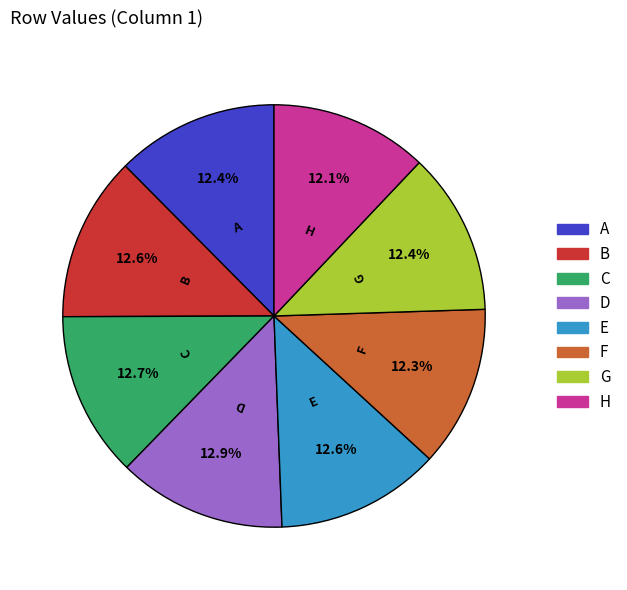

How many segments does this pie chart have?

8